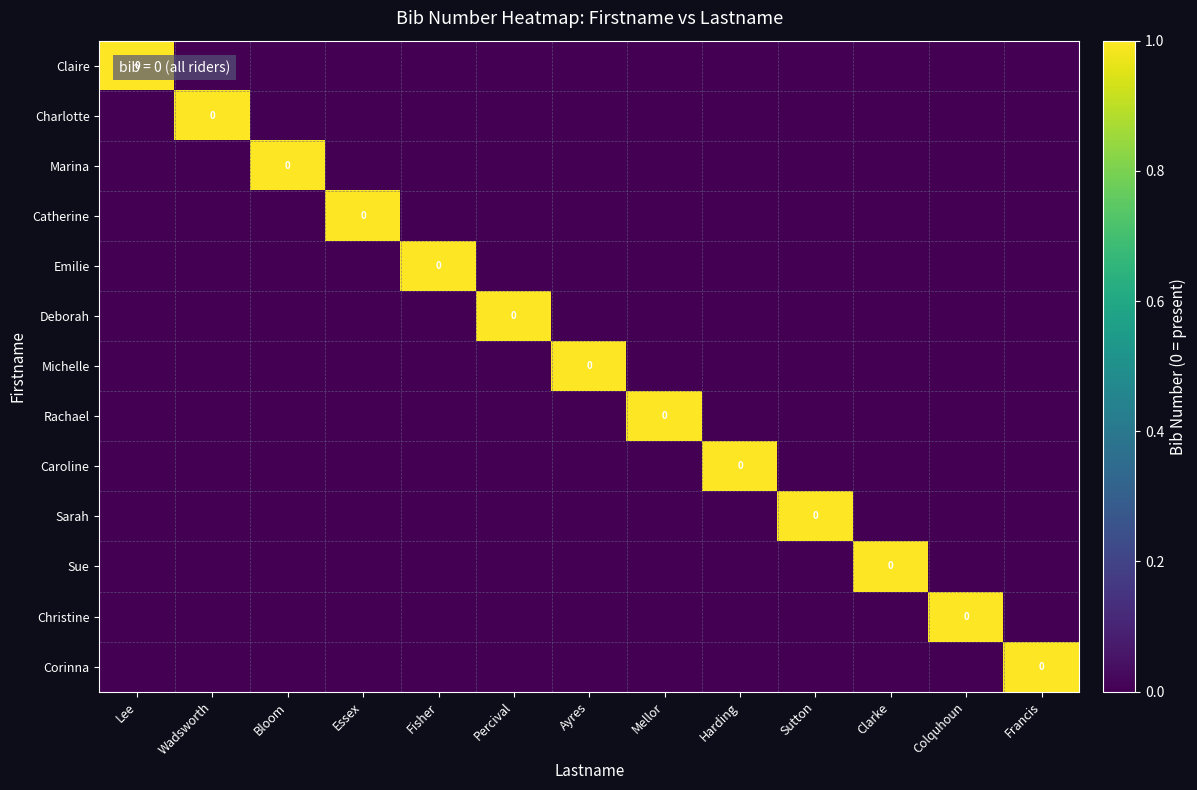

At which category is the sum across all series the highest?

Lee